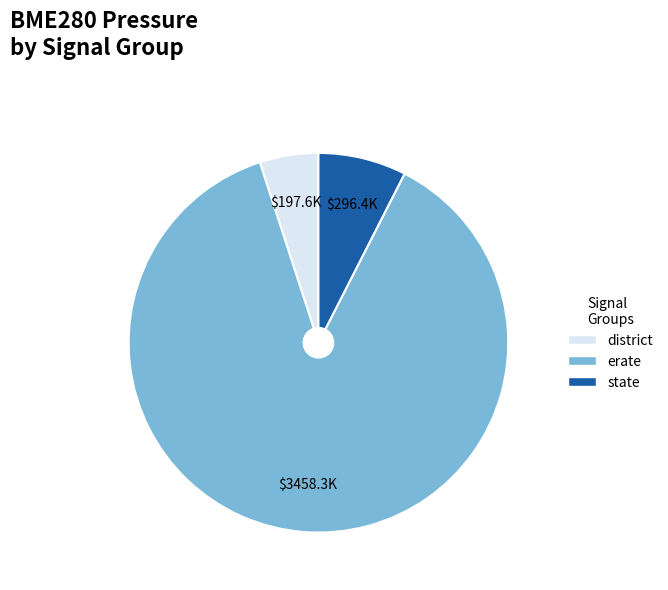

Is there a majority slice in this chart?

Yes